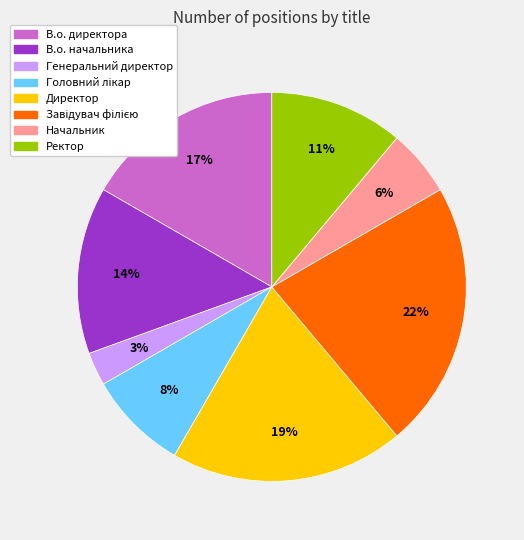

To the nearest percent, what percentage of the pie is В.о. начальника?

14%